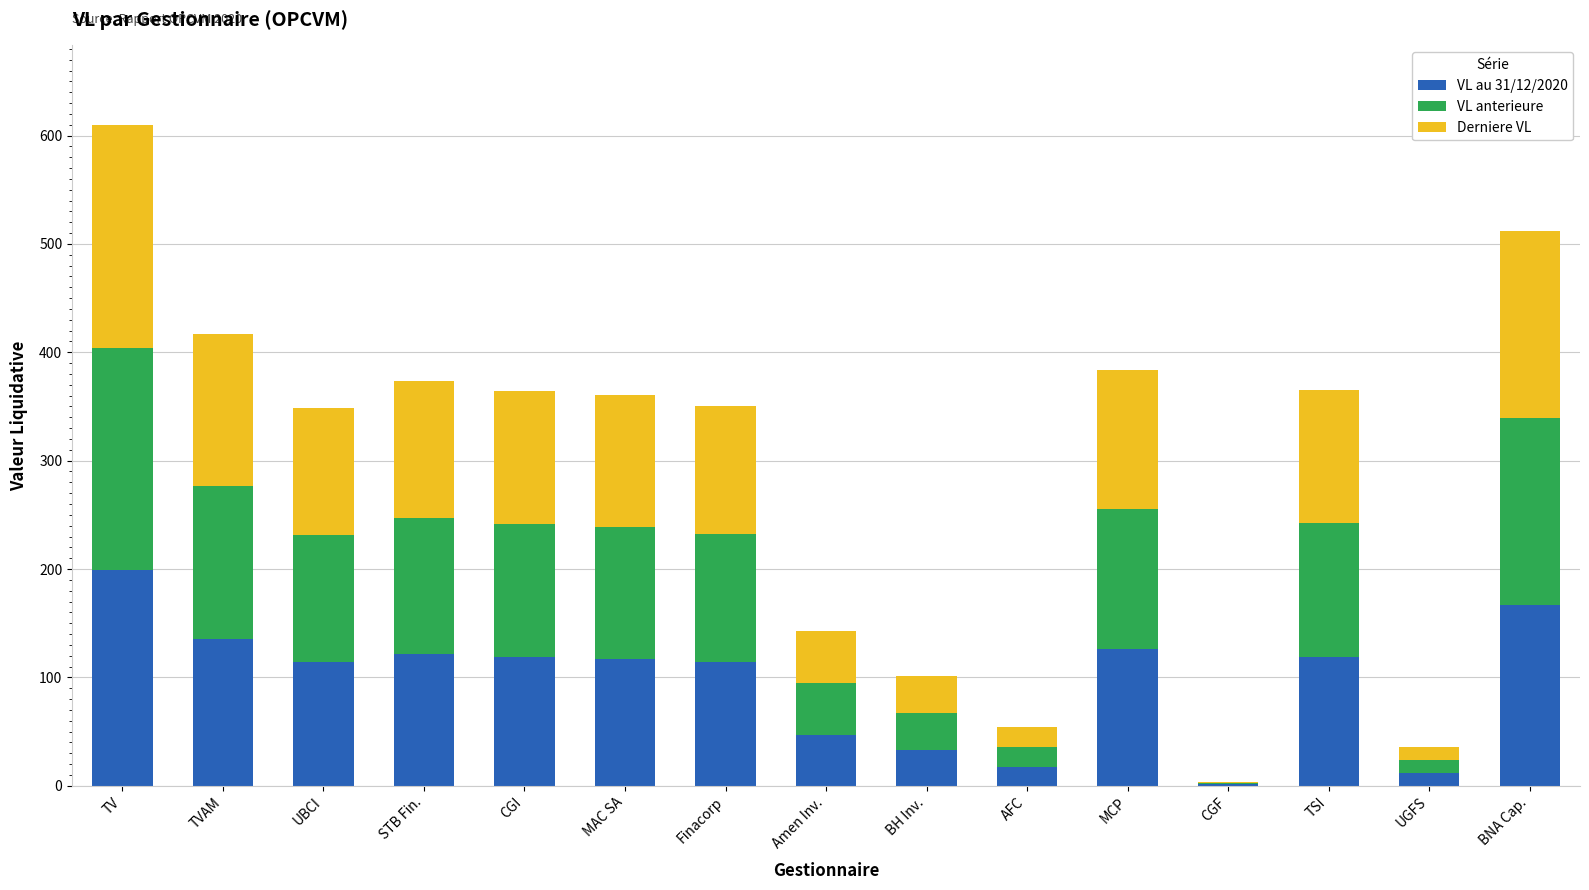

At which category is the sum across all series the highest?

TV